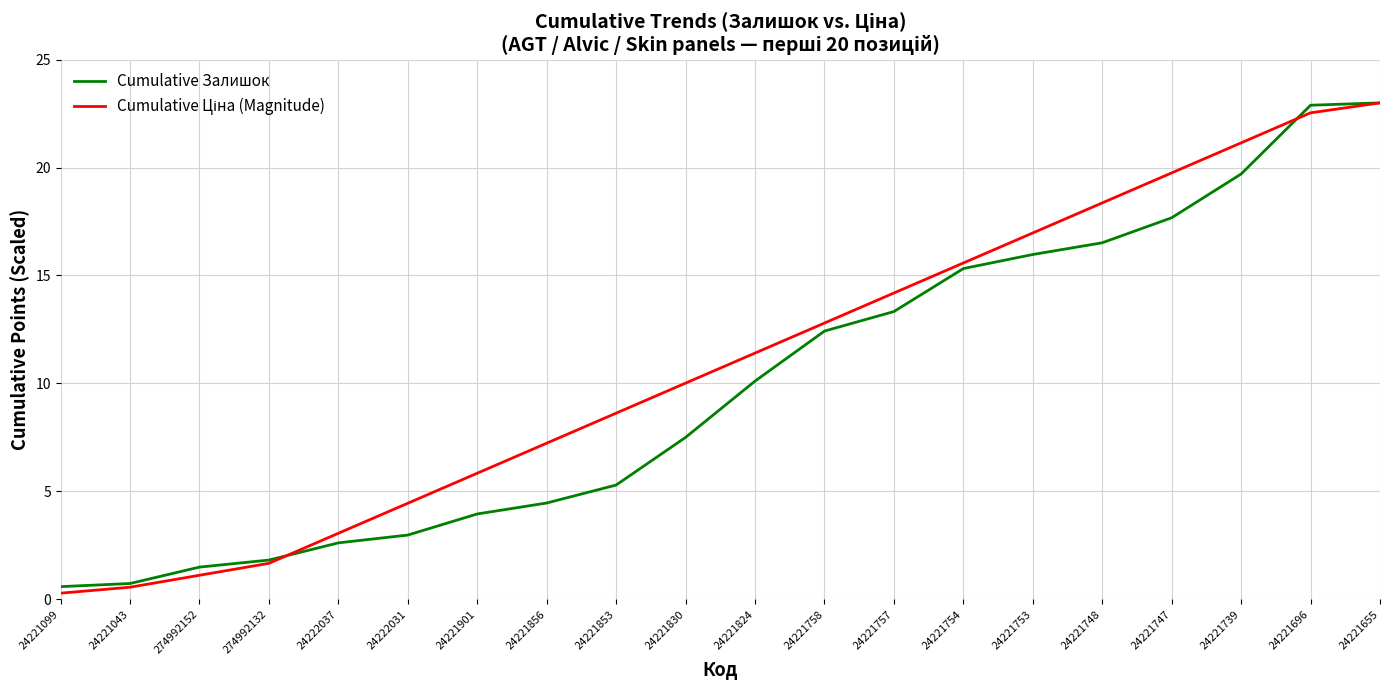

Count the number of categories in the chart.

20